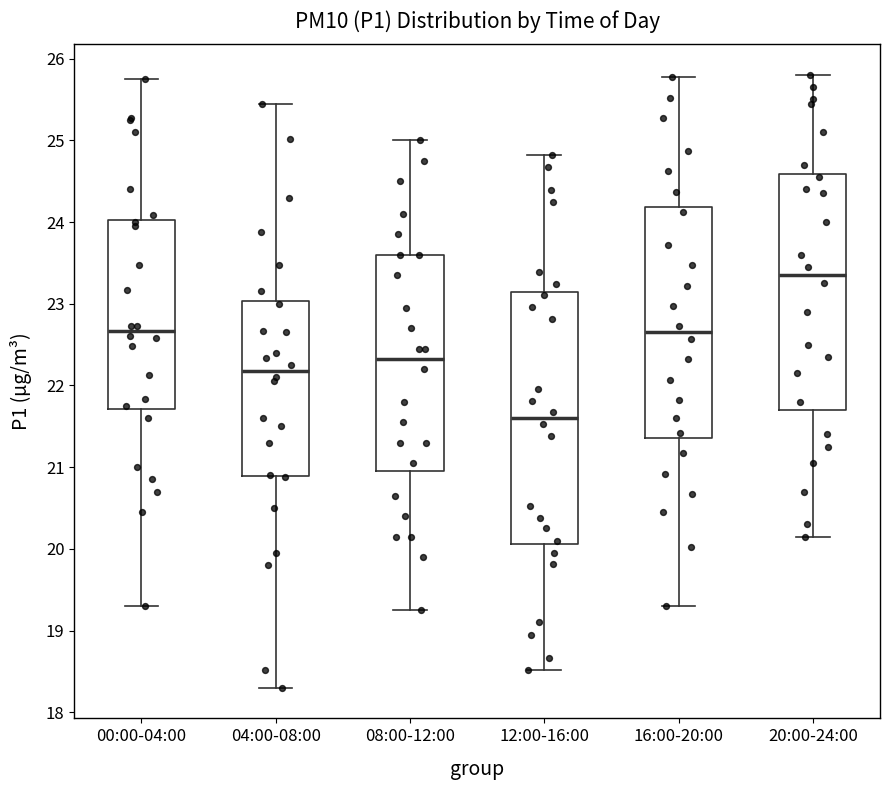

Comparing the boxes themselves (not the whiskers), which one is the tallest?

12:00-16:00